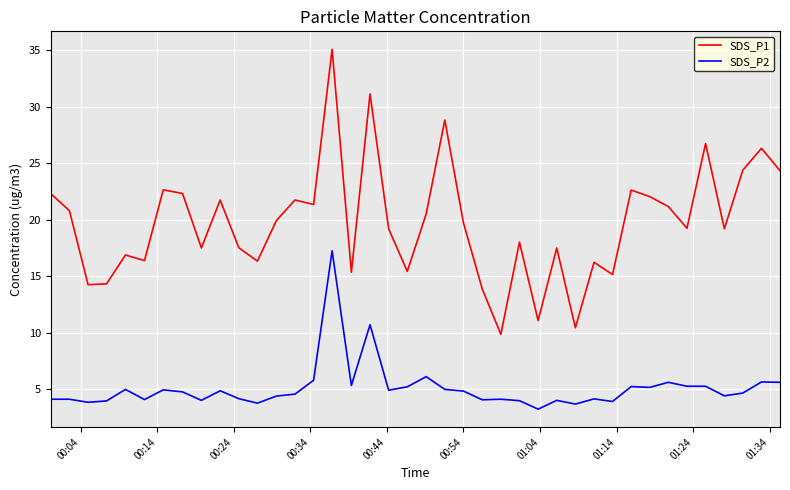

What is the greatest value displayed?

35.1